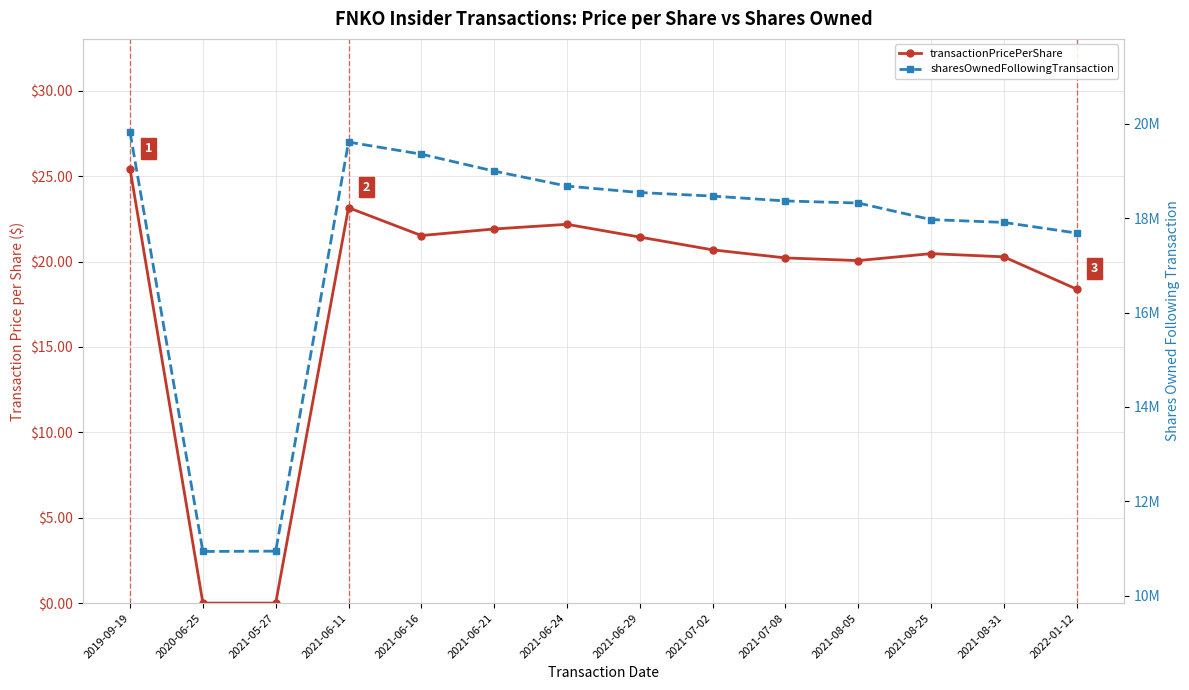

In sharesOwnedFollowingTransaction, how many points are higher than both neighbors (excluding endpoints)?

1